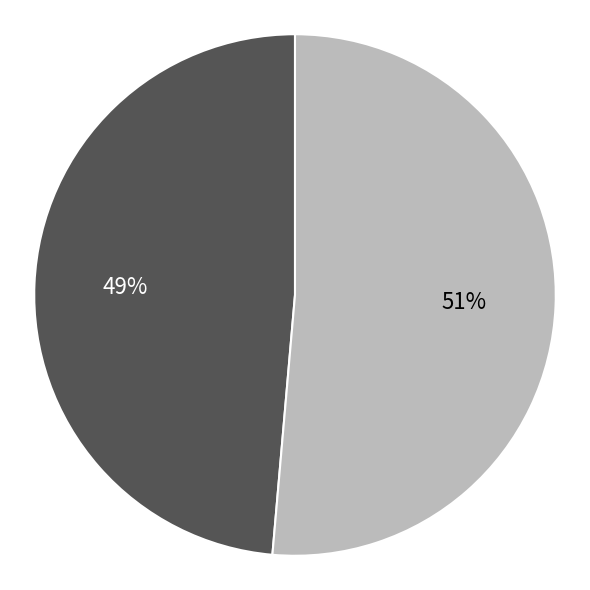

To the nearest percent, what is the average slice percentage?

50%